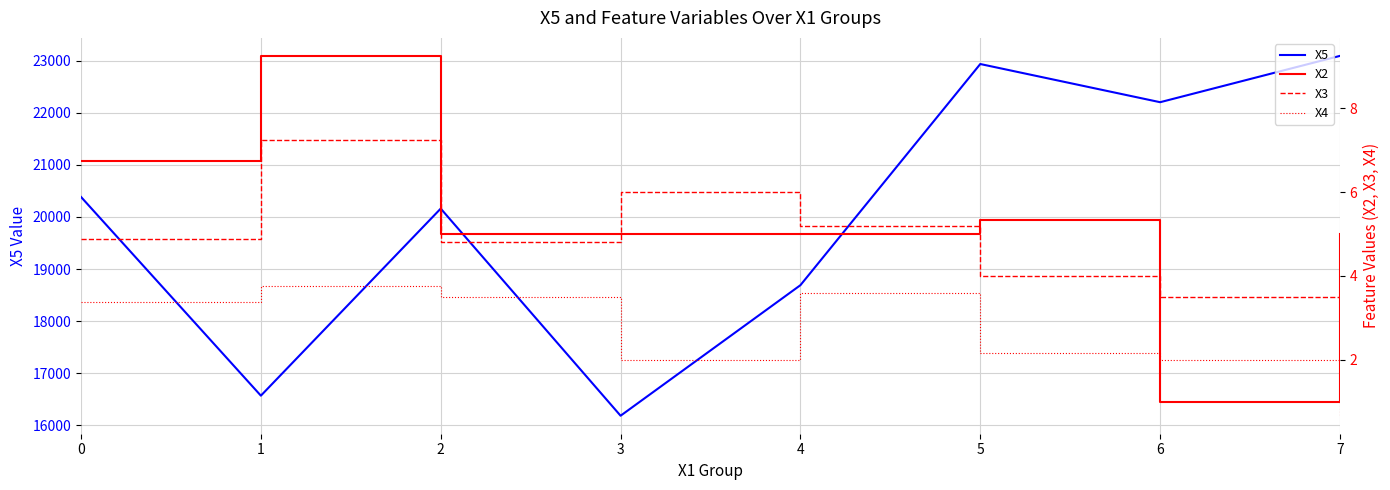

What is the smallest value displayed?

0.7